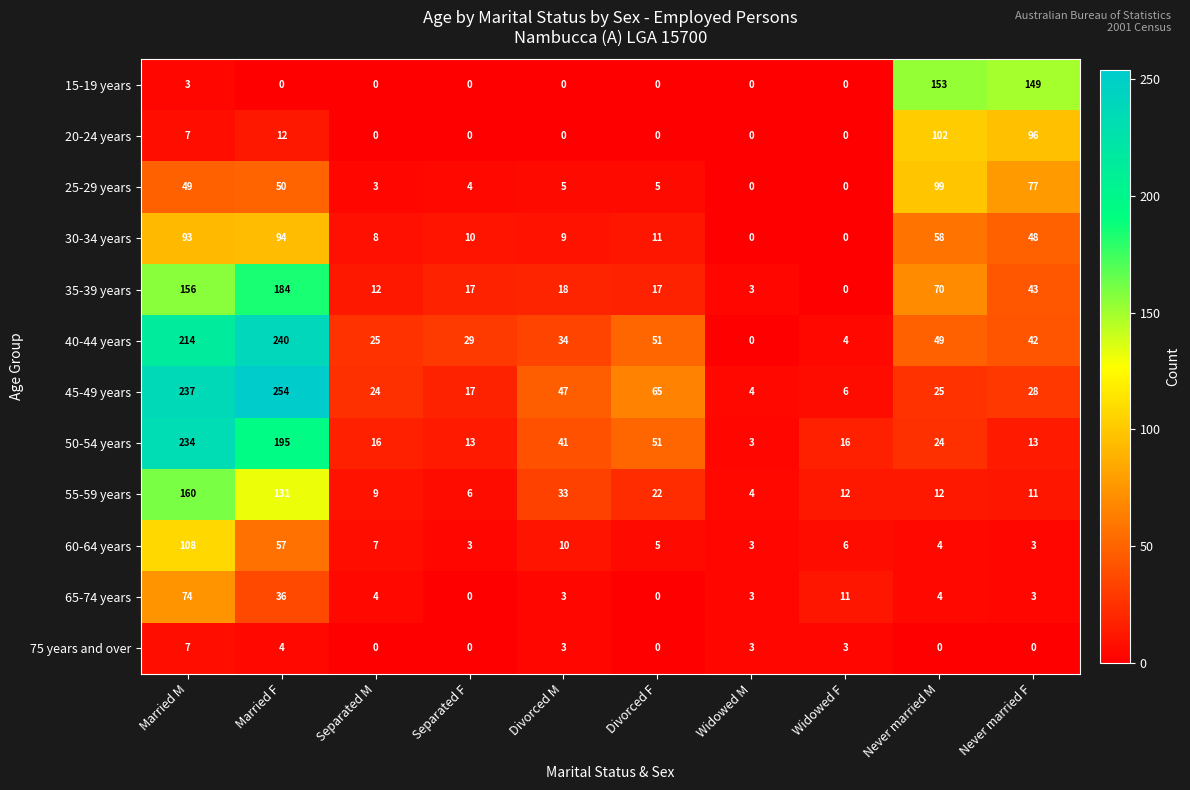

List the series in order of their peak value, lowest first.

75 years and over, 65-74 years, 30-34 years, 25-29 years, 20-24 years, 60-64 years, 15-19 years, 55-59 years, 35-39 years, 50-54 years, 40-44 years, 45-49 years